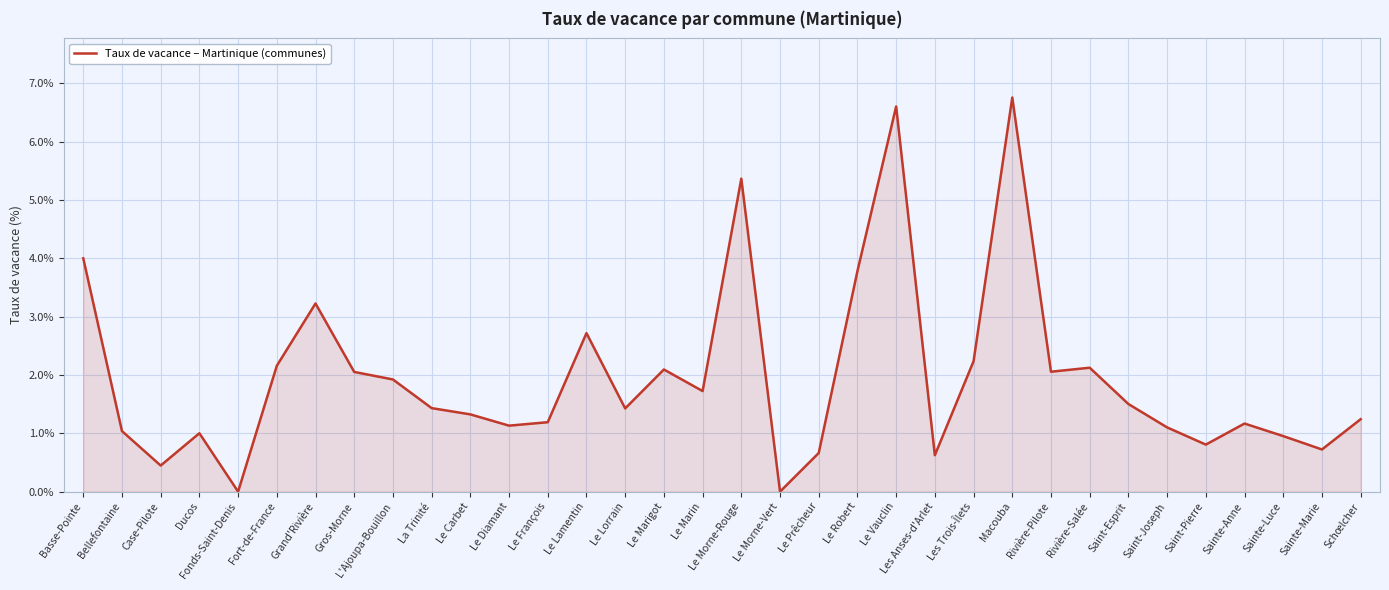

The chart shows a value of 10.3 at Le Vauclin. True or false?

False